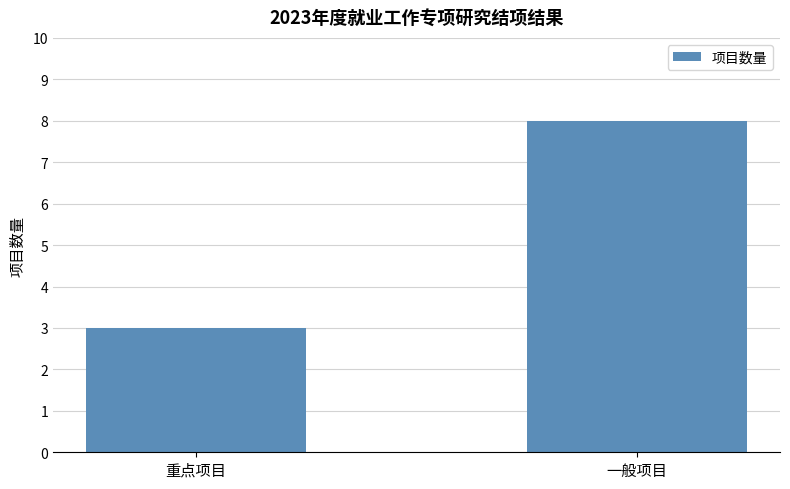

What is the difference between the maximum and minimum values?

5